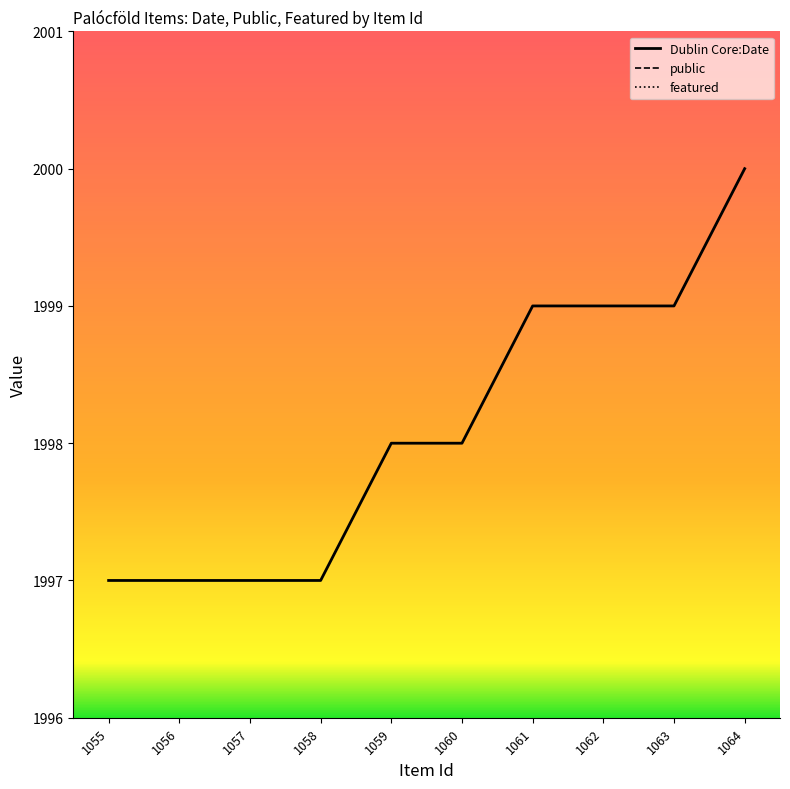

True or false: Dublin Core:Date has more than 1 interior local peaks.

False